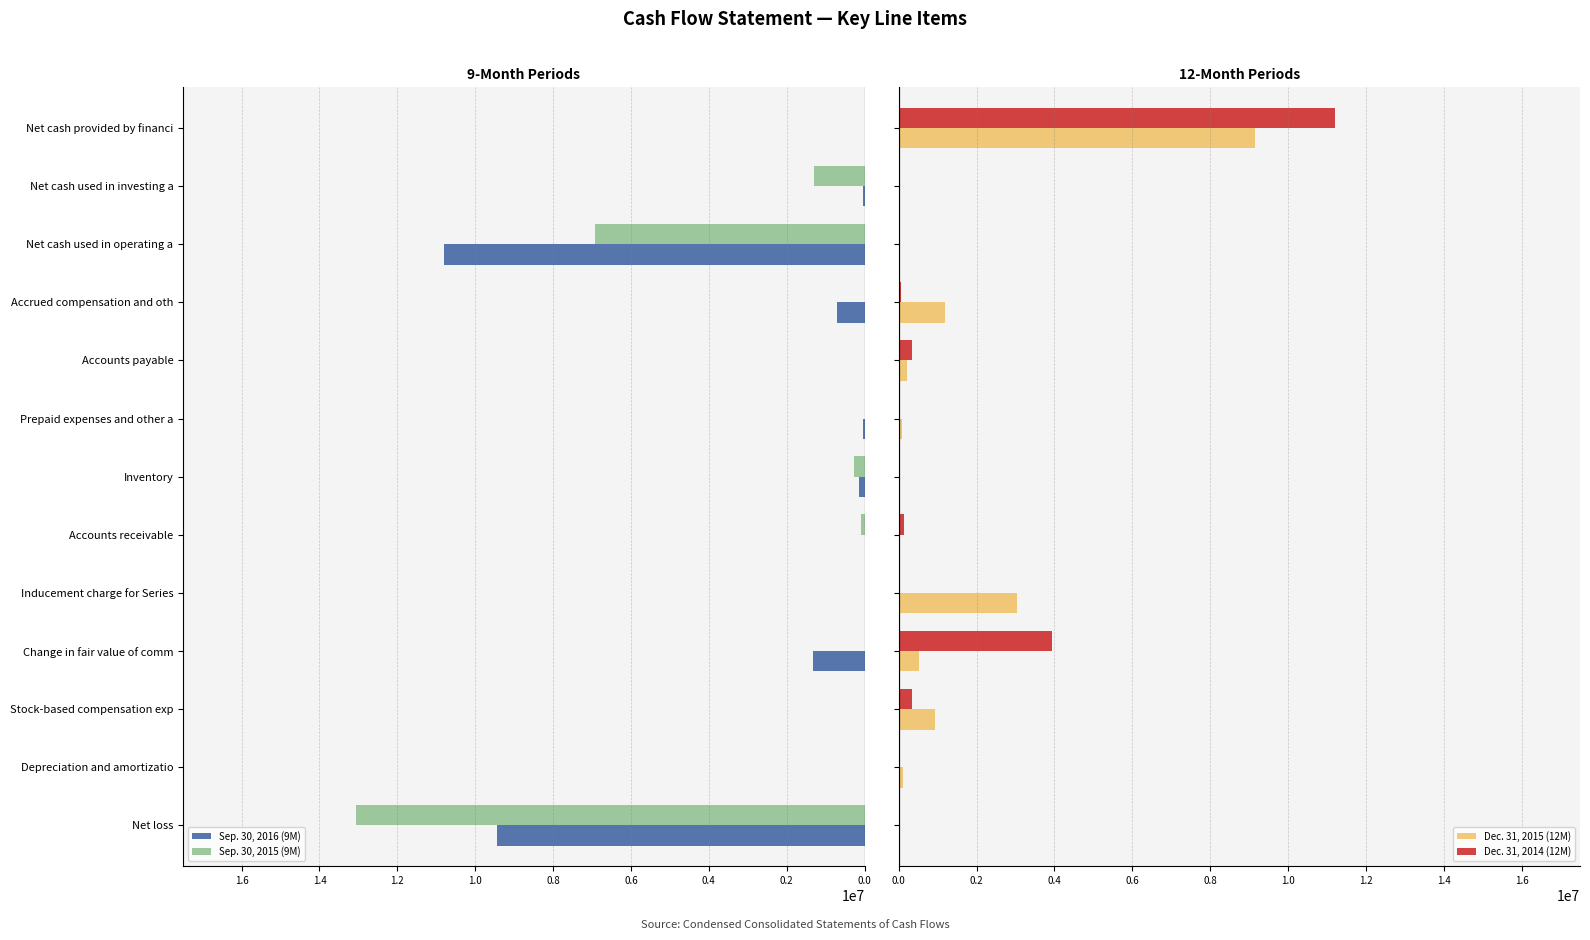

Rank the series by their maximum value, from lowest to highest.

Dec. 31, 2015 (12M), Sep. 30, 2016 (9M), Dec. 31, 2014 (12M), Sep. 30, 2015 (9M)